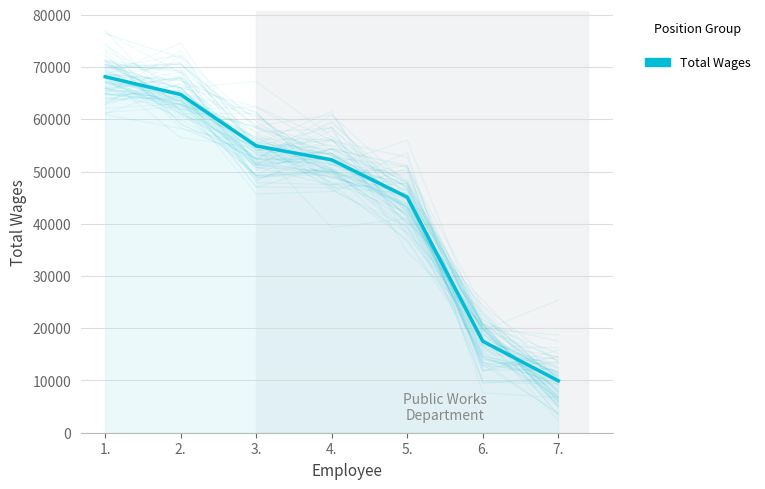

What is the change in value from 1. to 2.?

-3416